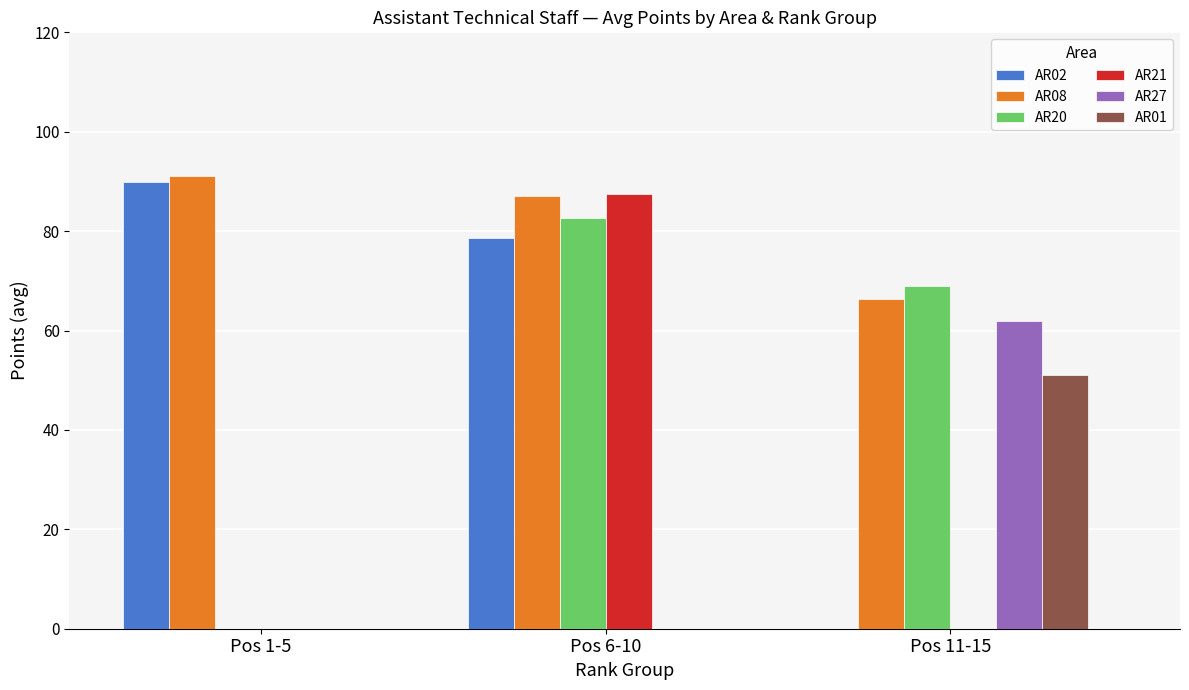

What is the average value of the AR08 series?

81.5